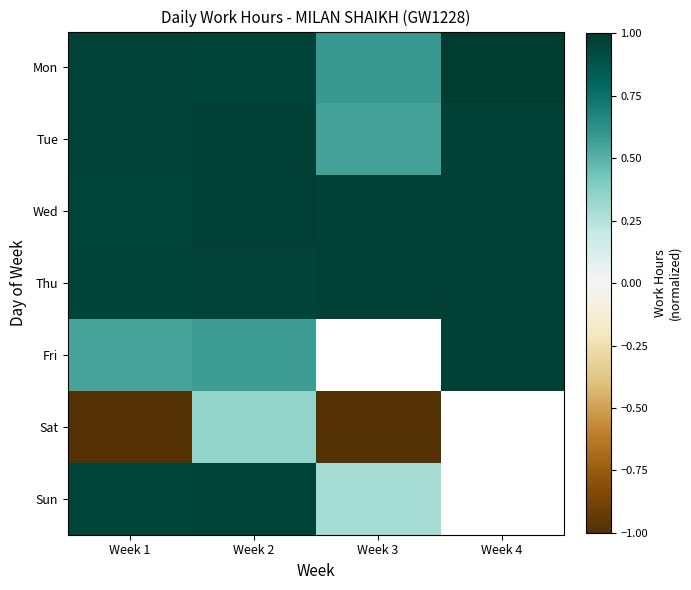

At which label is Fri closest to 0?

Week 1